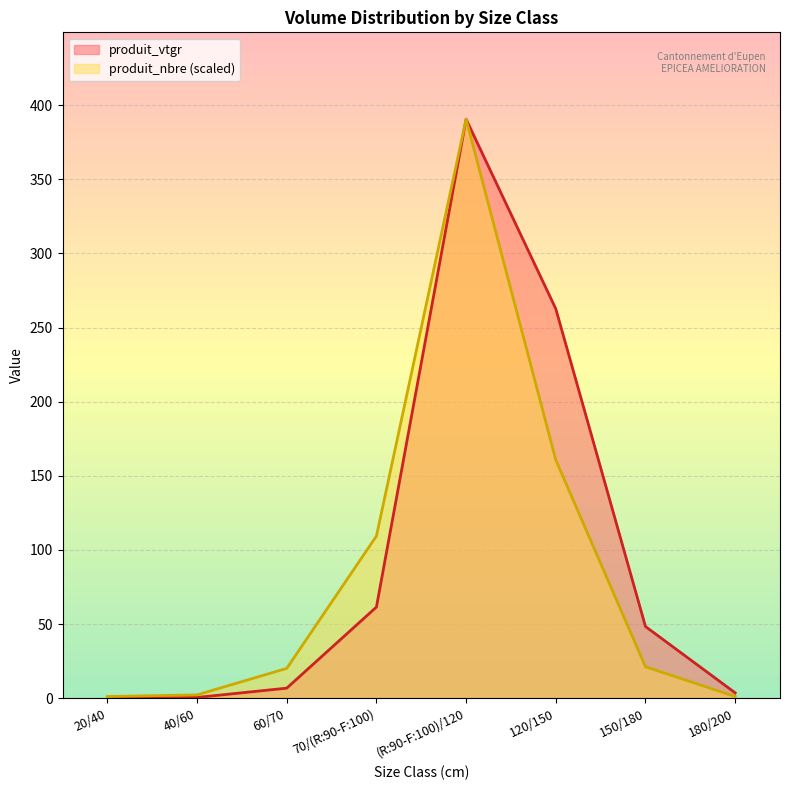

What is the difference between the produit_vtgr values at 150/180 and 40/60?

47.8